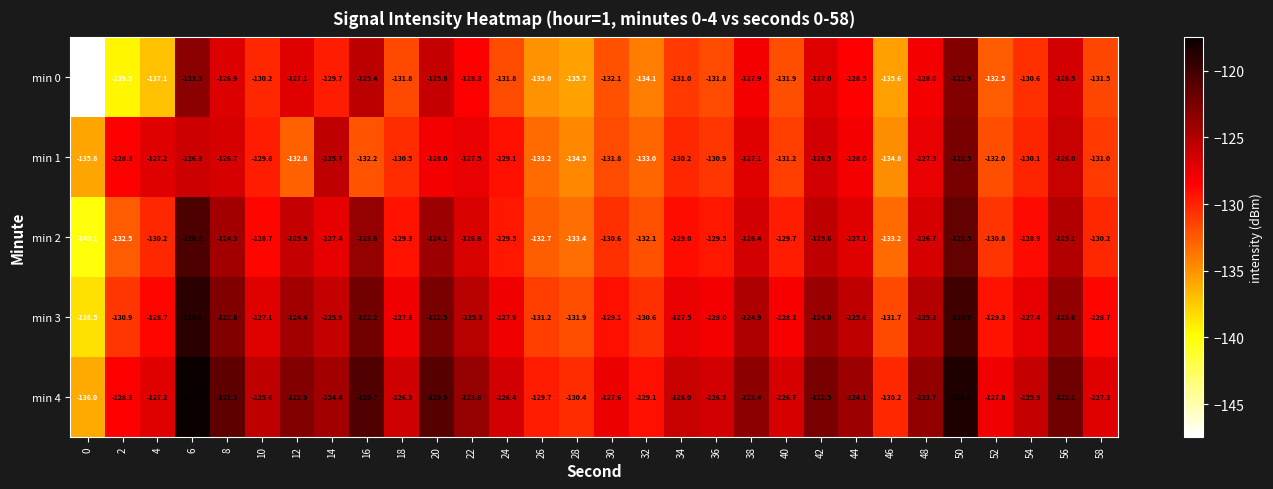

The min 0 series shows -127.9 at 38. True or false?

True